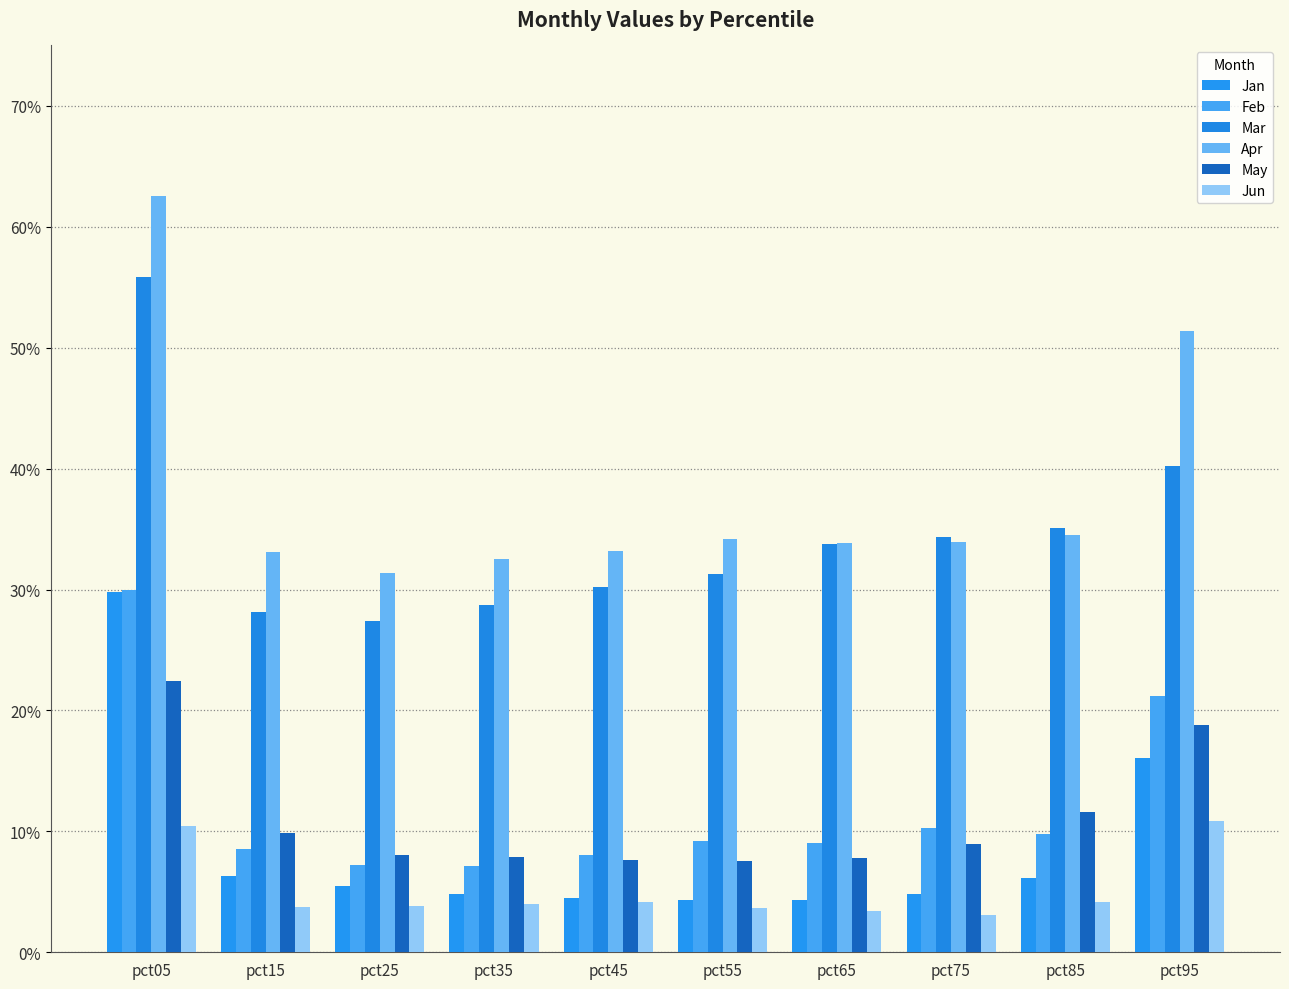

What is the maximum value for Apr?

0.6